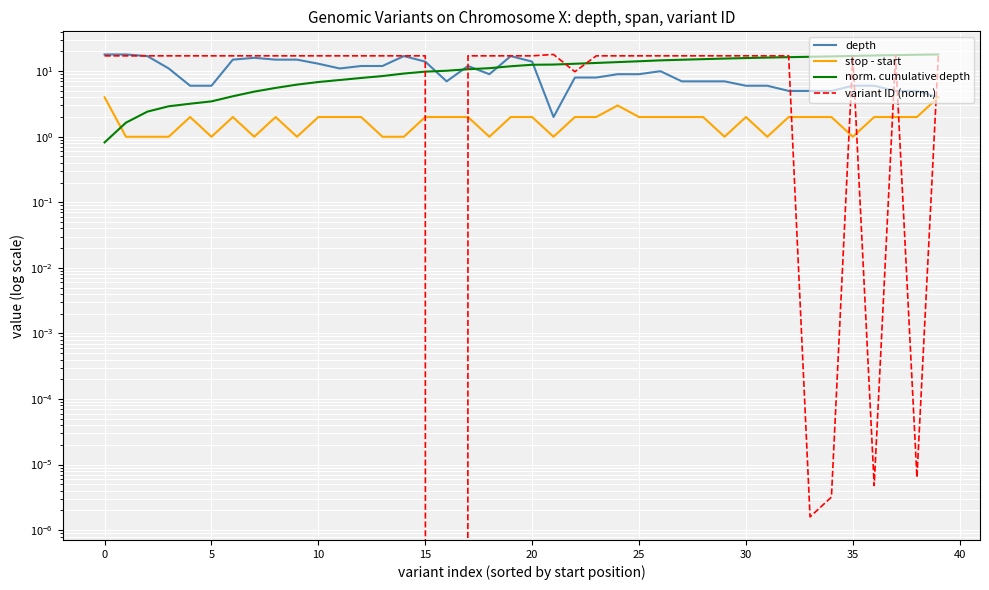

How many series are shown in this chart?

4